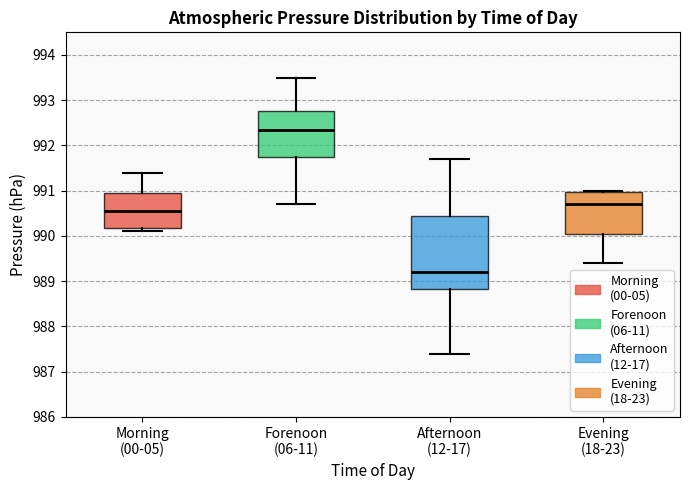

Which box's median line is the highest?

Forenoon (06-11)